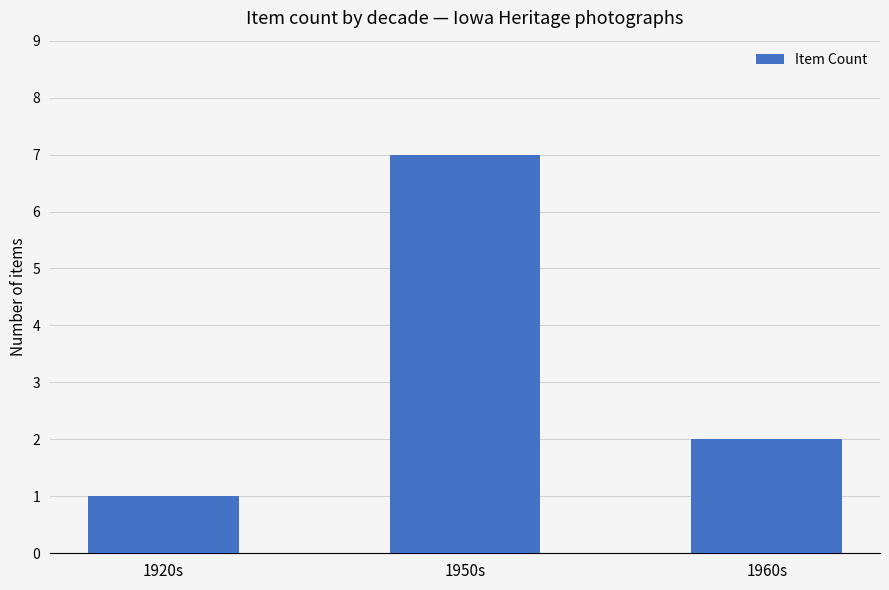

What is the change in value from 1950s to 1960s?

-5